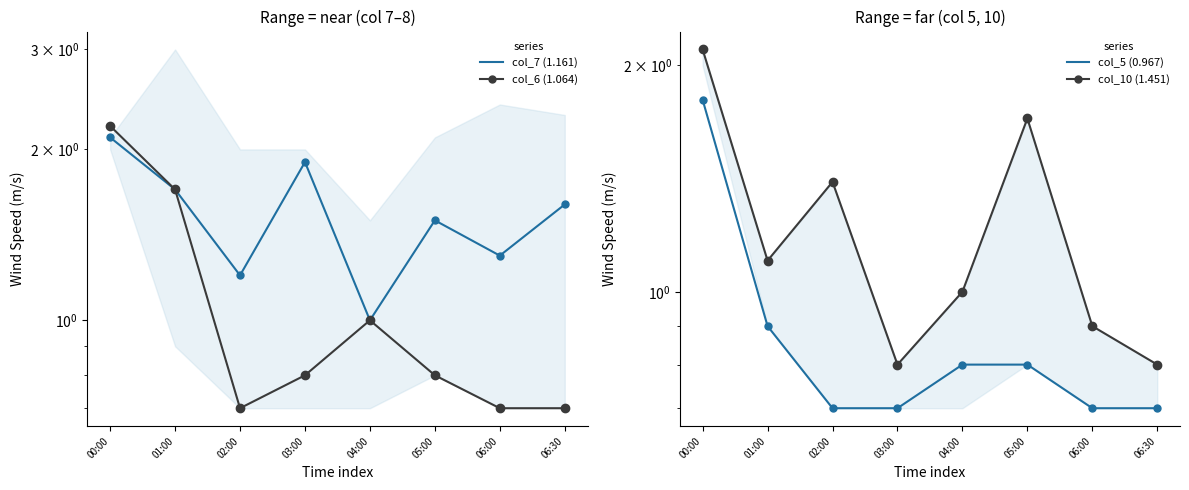

Which series has the widest spread of values?

col_6 (1.064)